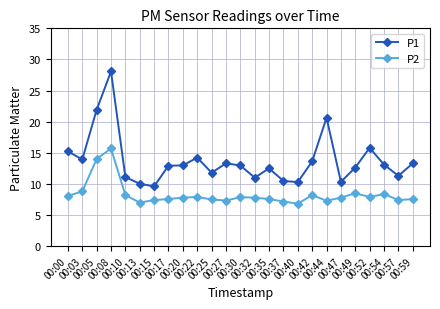

Where does the P2 series first go above 7?

00:00